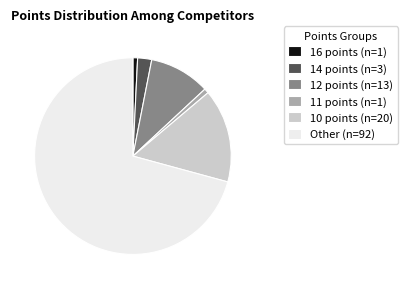

Is there a majority slice in this chart?

Yes